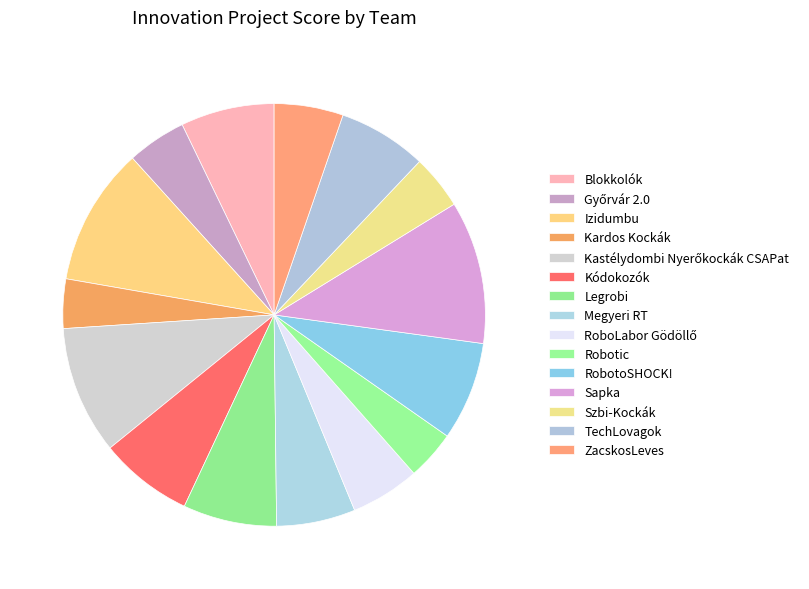

Which slice is the largest?

Sapka